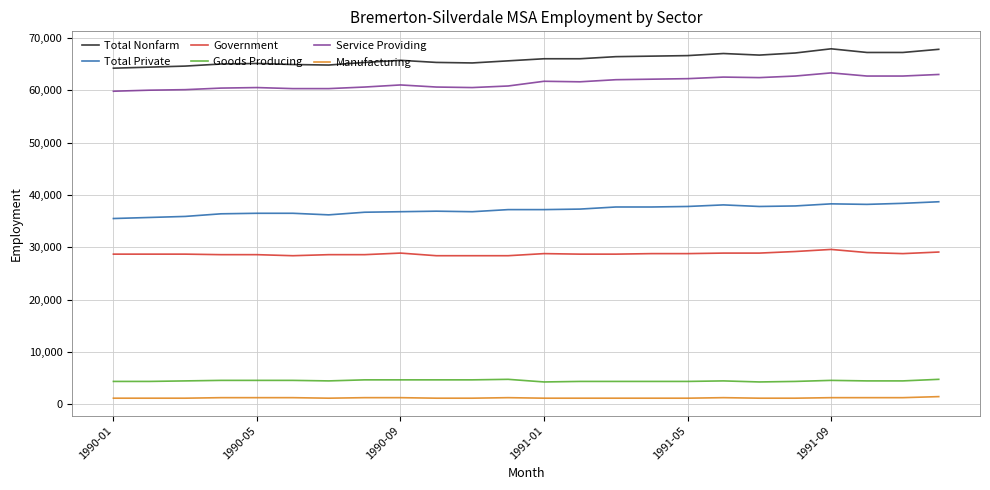

True or false: Service Providing and Total Nonfarm intersect in this chart.

False